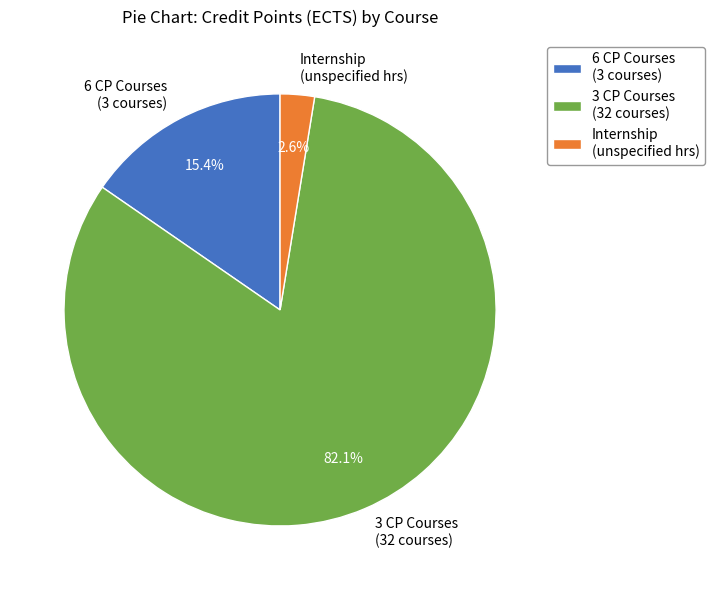

To the nearest percent, what is the average slice percentage?

33%